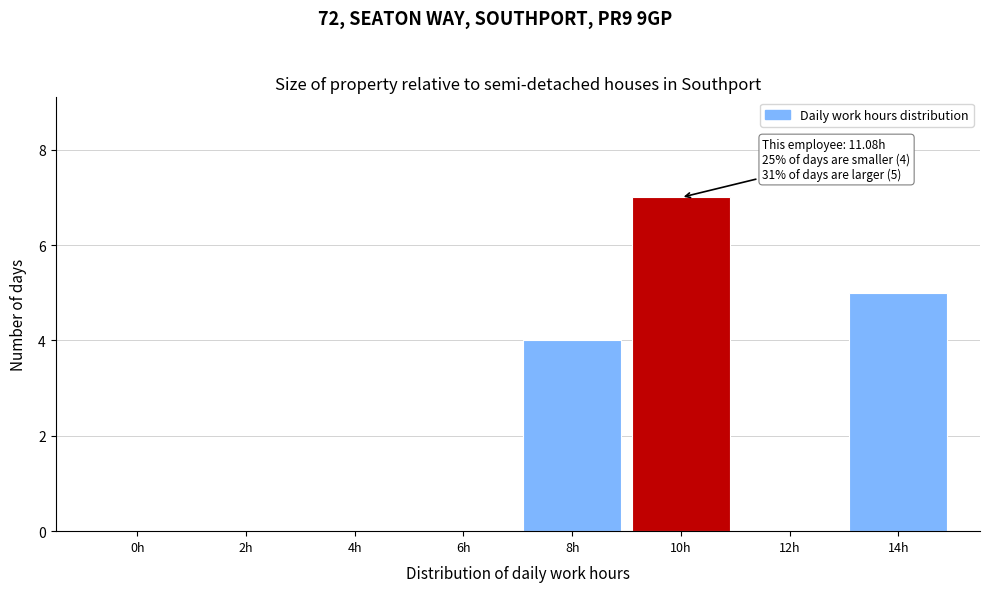

Reading left to right, what are all the values shown in this chart?

0h=0	2h=0	4h=0	6h=0	8h=4	10h=7	12h=0	14h=5